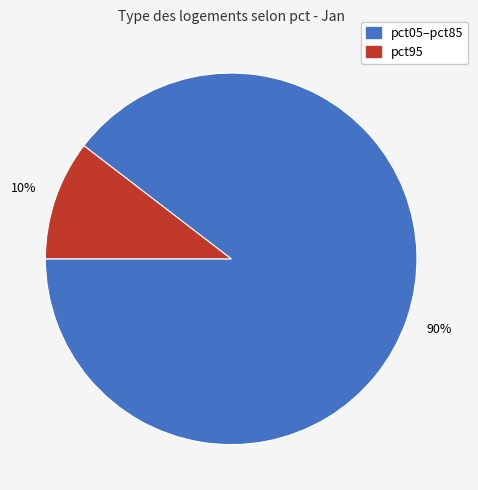

Does any single category account for the majority?

Yes